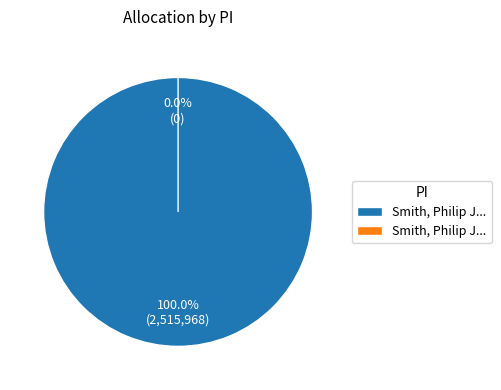

Which category has the biggest portion of the pie?

Smith, Philip J (smithp-ash)